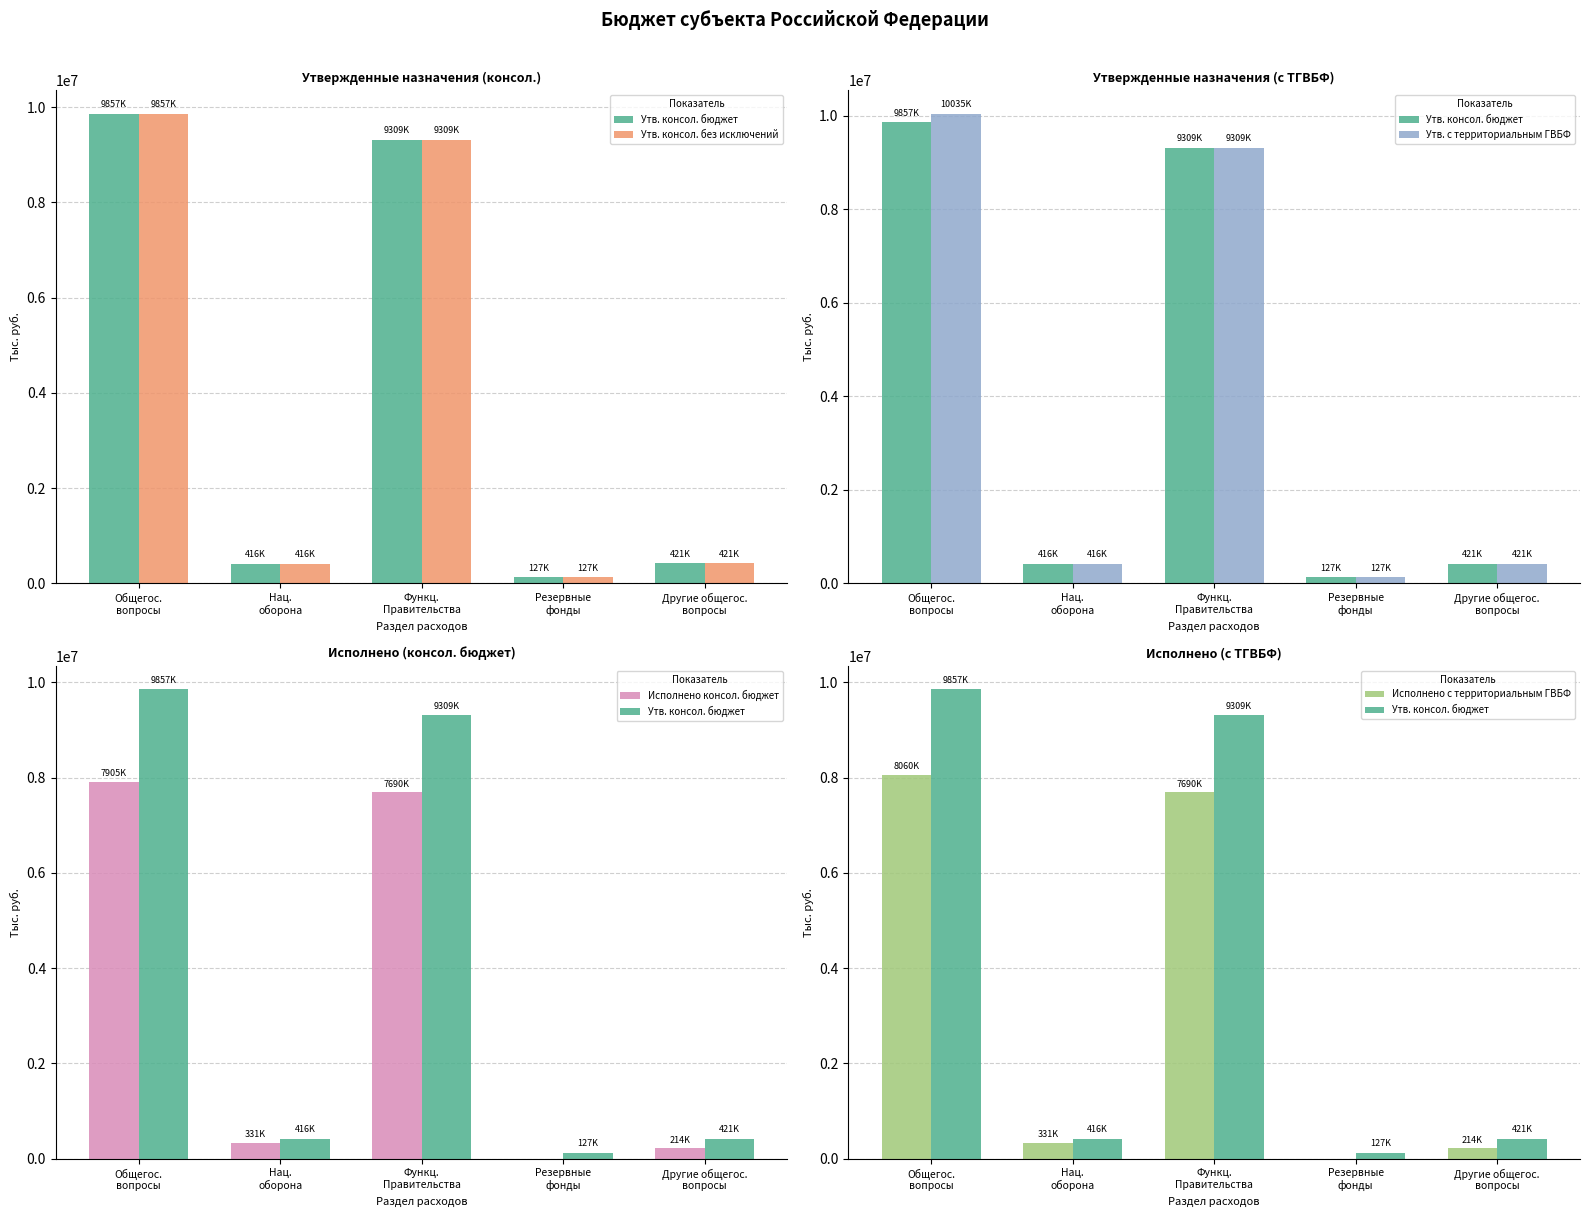

At which category is the sum across all series the highest?

Общегос.
вопросы